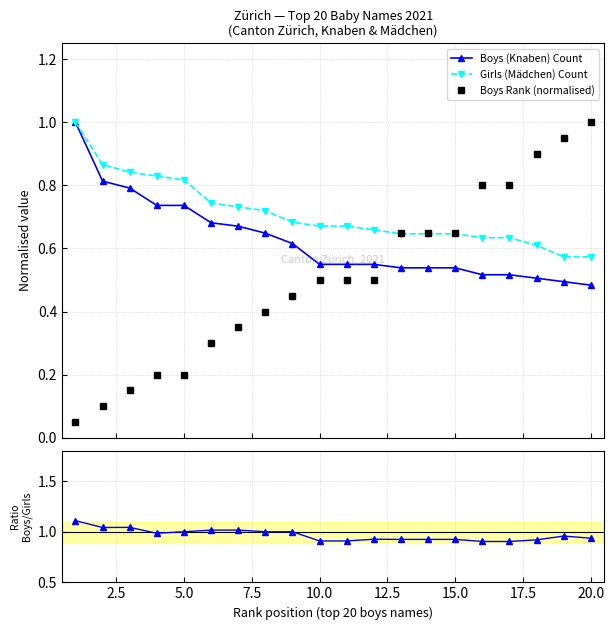

True or false: Boys (Knaben) Count and Boys / Girls ratio cross at least once.

False